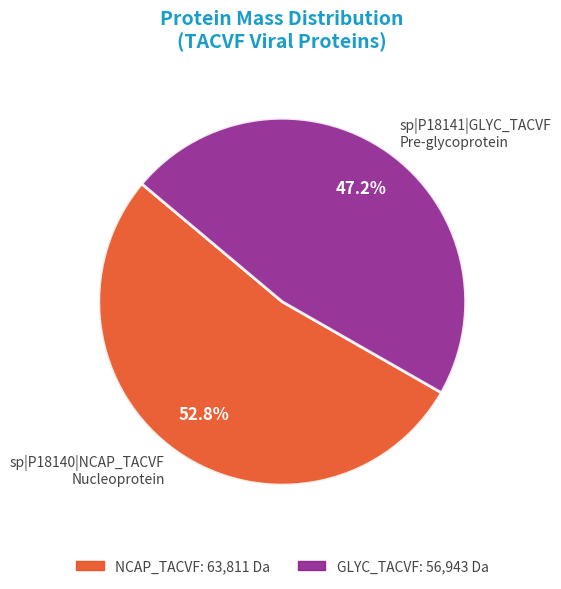

What is the total percentage of sp|P18140|NCAP_TACVF Nucleoprotein and sp|P18141|GLYC_TACVF Pre-glycoprotein?

100.0%